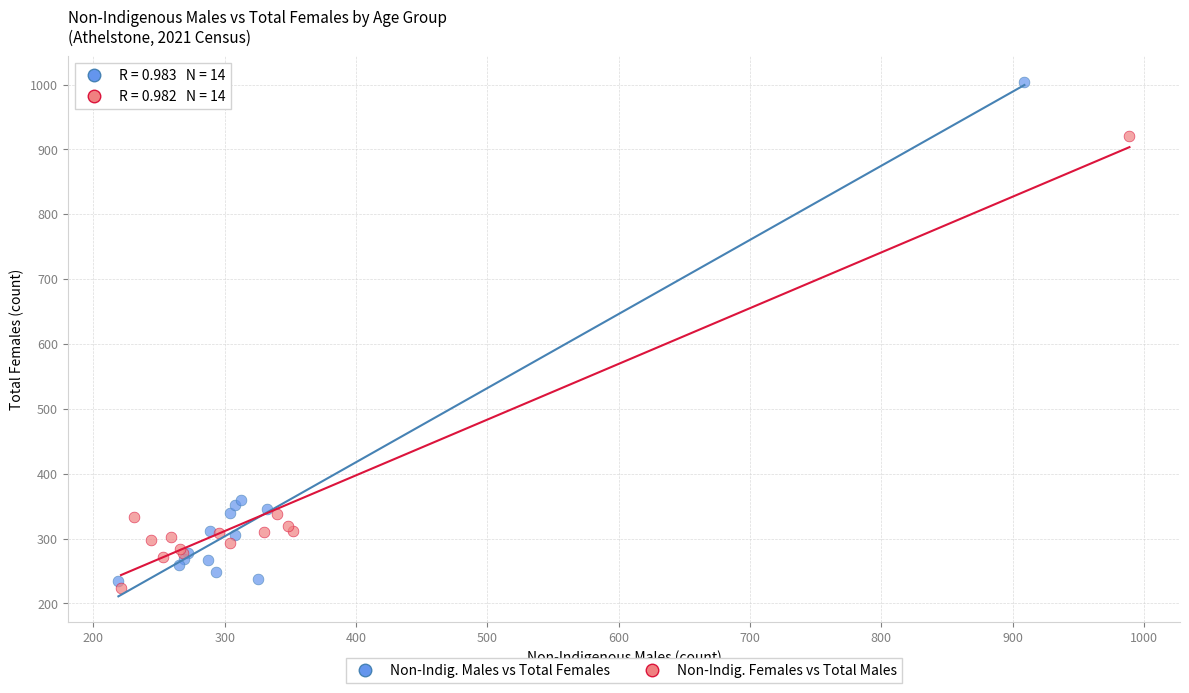

Which series contains the highest Y value?

Non-Indig. Males vs Total Females